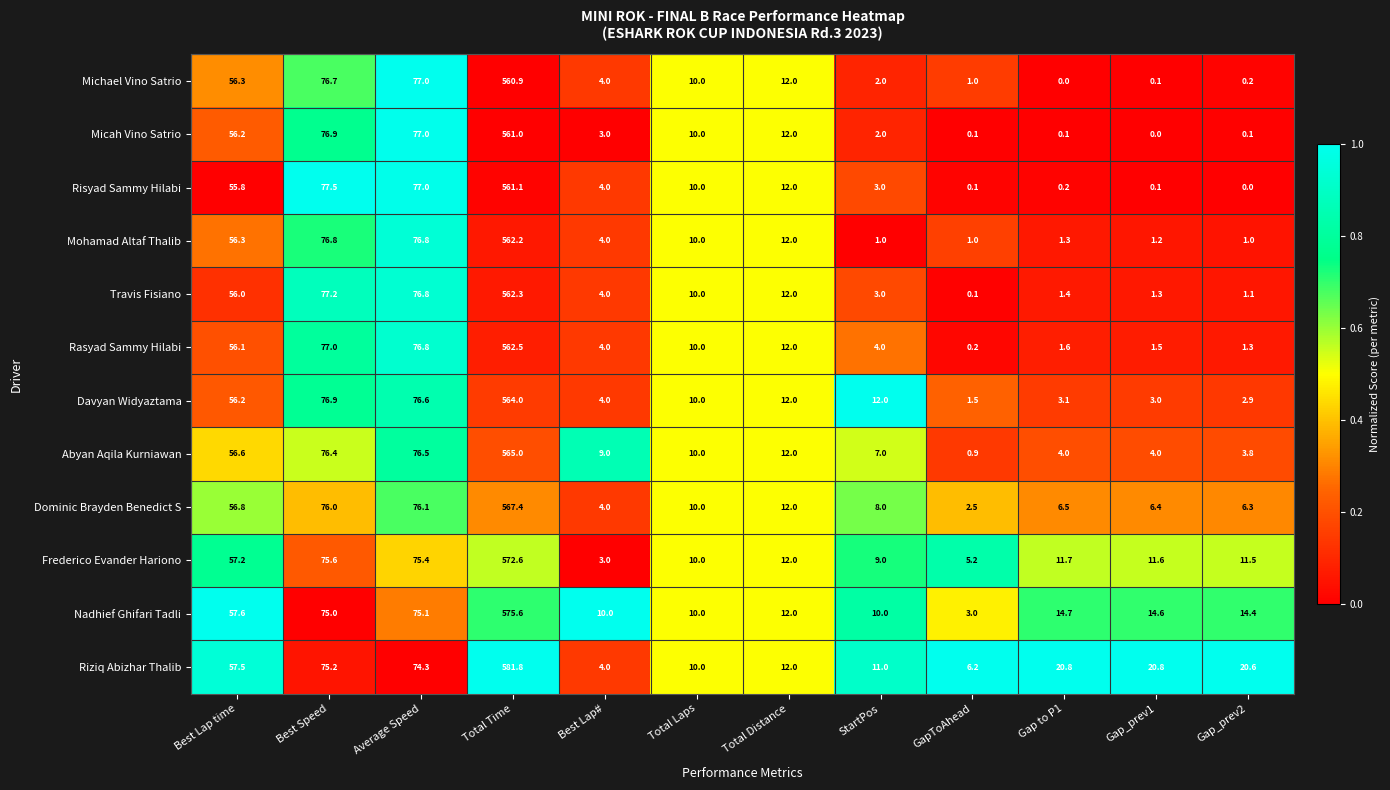

Rank the series by their maximum value, from lowest to highest.

Michael Vino Satrio, Micah Vino Satrio, Risyad Sammy Hilabi, Mohamad Altaf Thalib, Travis Fisiano, Rasyad Sammy Hilabi, Davyan Widyaztama, Abyan Aqila Kurniawan, Dominic Brayden Benedict S, Frederico Evander Hariono, Nadhief Ghifari Tadli, Riziq Abizhar Thalib